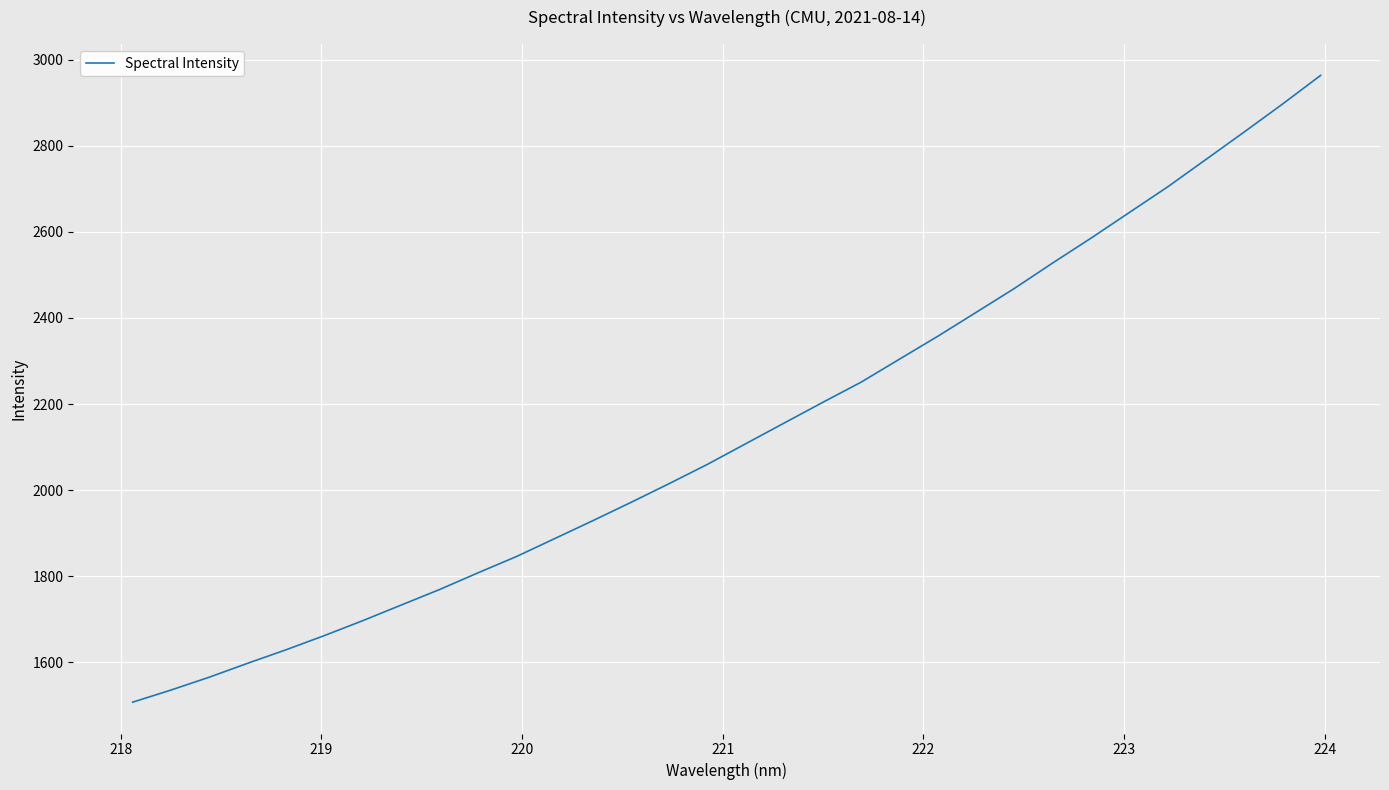

What is the smallest value displayed?

1507.1